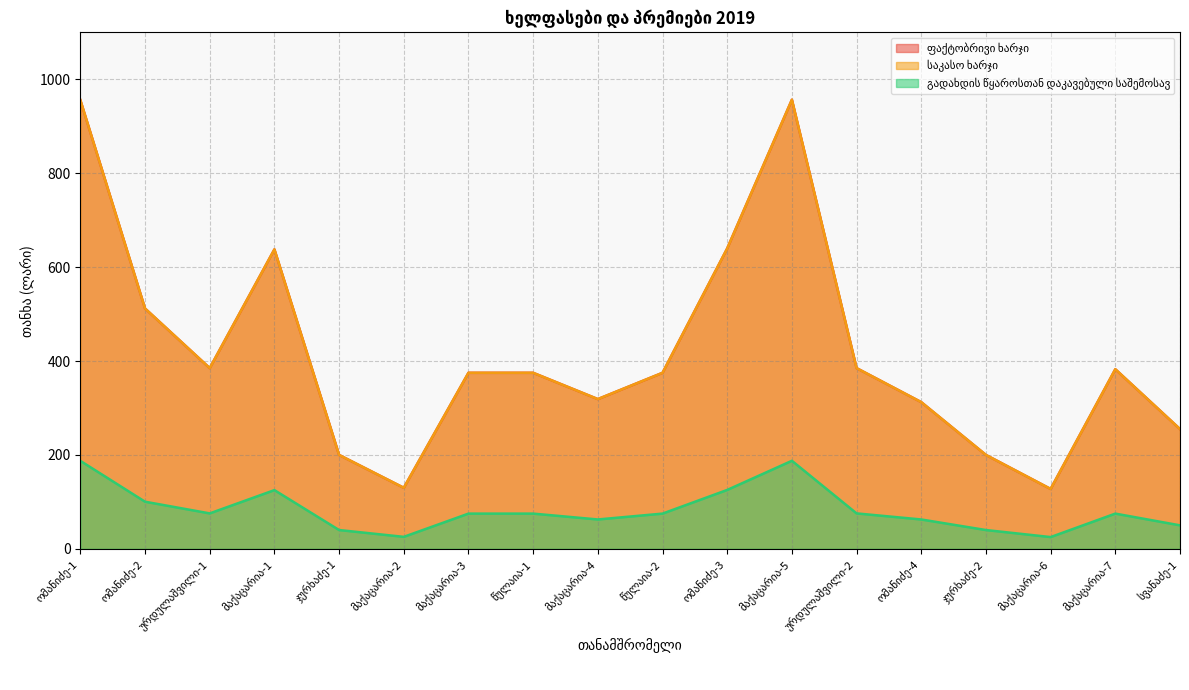

In გადახდის წყაროსთან დაკავებული საშემოსავ, how many points are lower than both neighbors (excluding endpoints)?

4